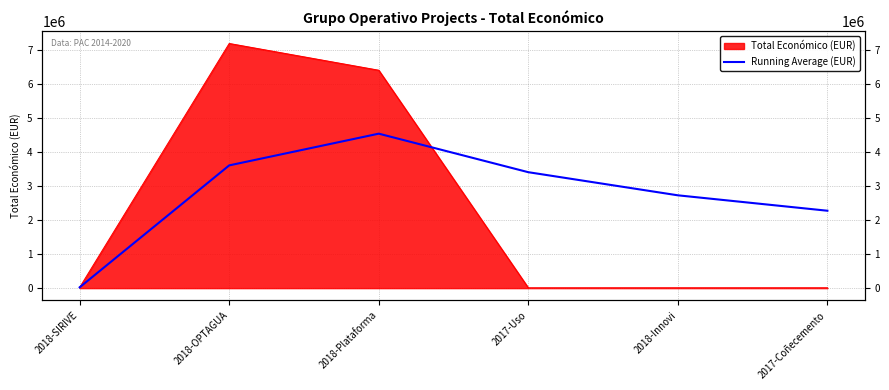

What is the label of the 4th point from the left?

2017-Uso